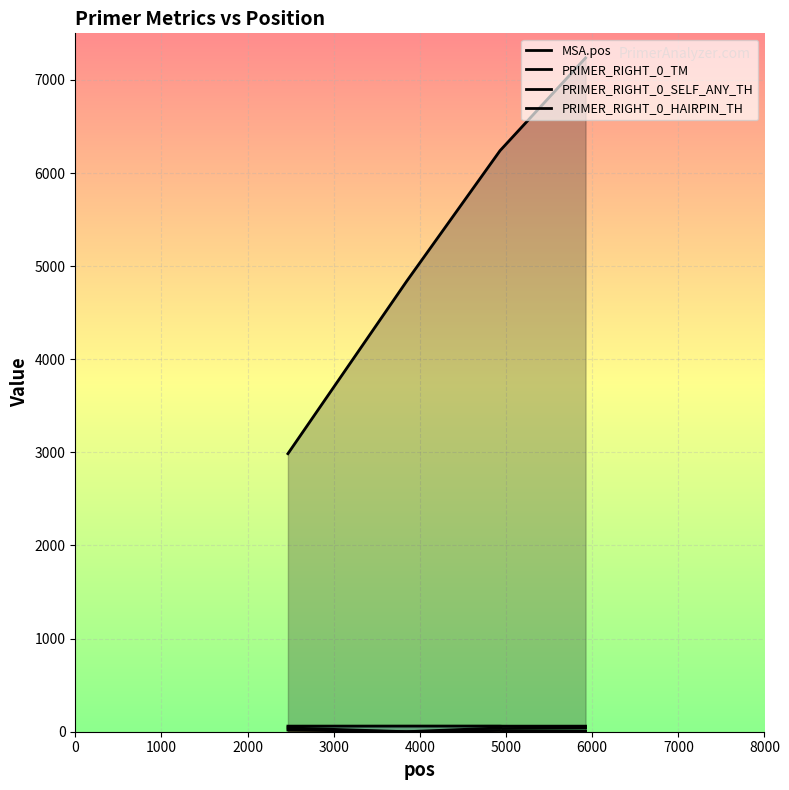

Rank the series at 3000 from highest to lowest value.

MSA.pos, PRIMER_RIGHT_0_TM, PRIMER_RIGHT_0_HAIRPIN_TH, PRIMER_RIGHT_0_SELF_ANY_TH